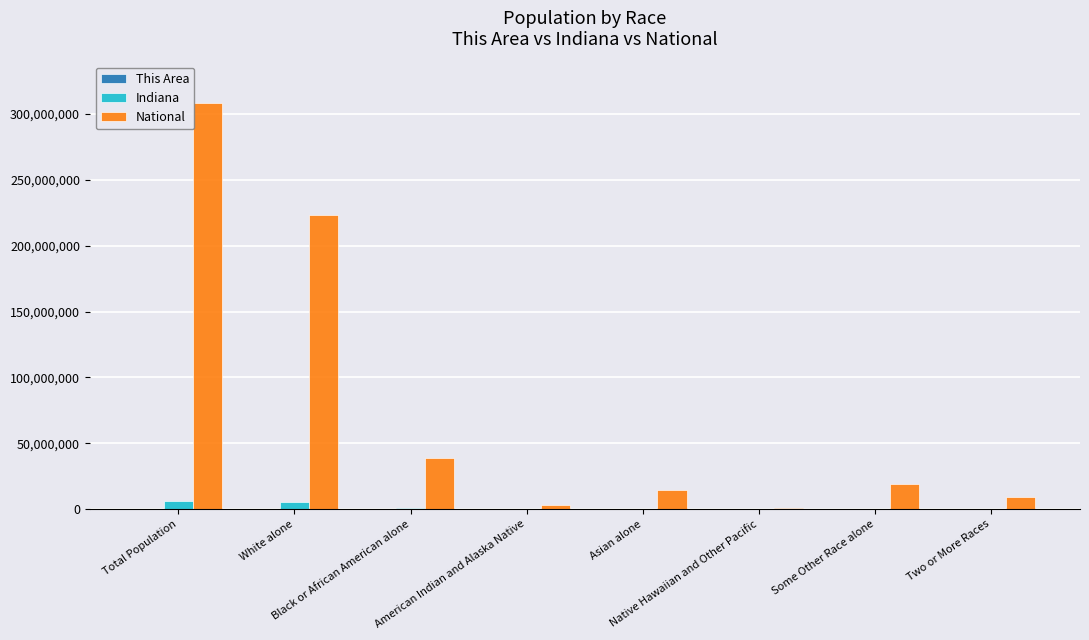

Which series has the largest total across all categories?

National